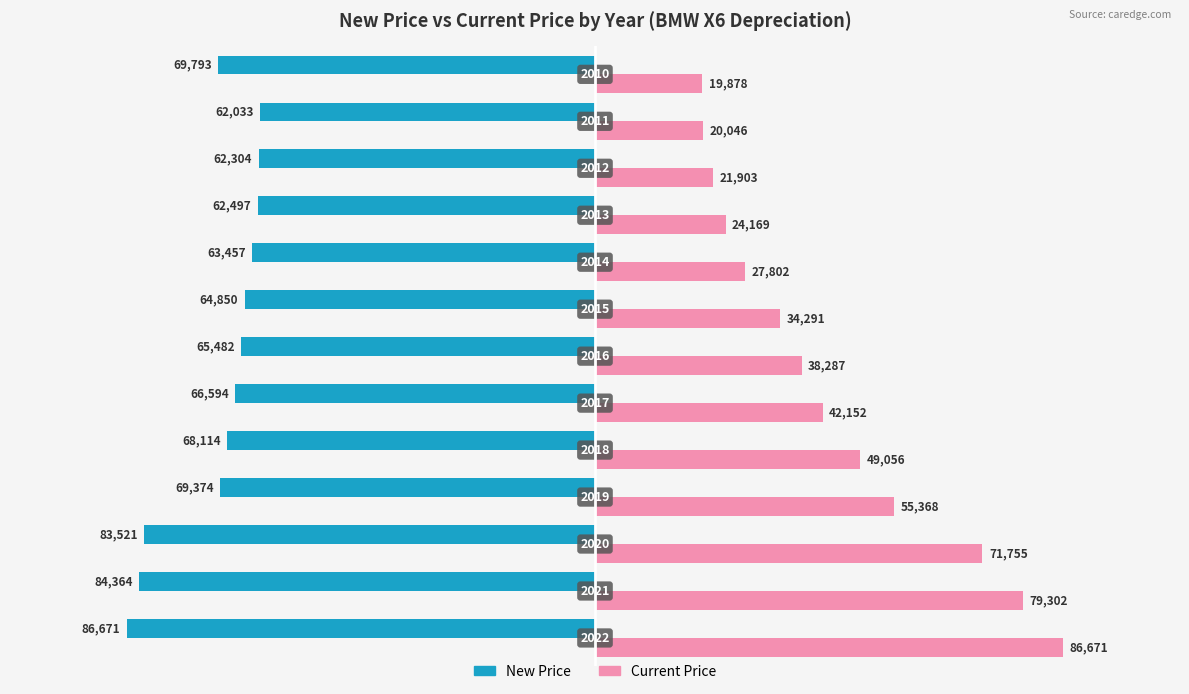

What are all the series names shown in the legend?

New Price, Current Price